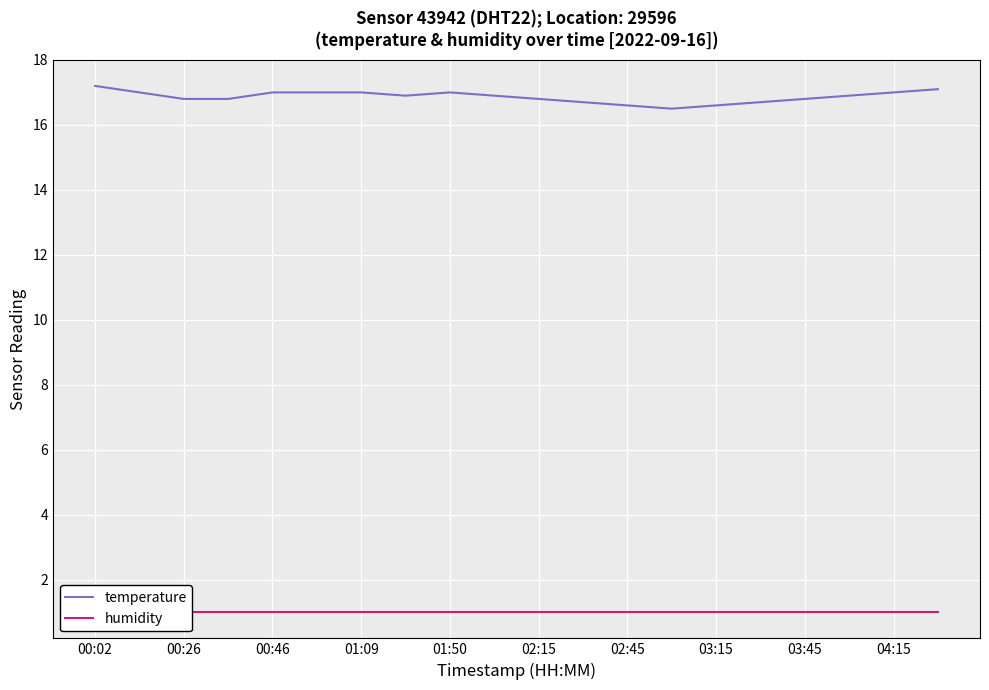

List the series in order of their peak value, highest first.

temperature, humidity